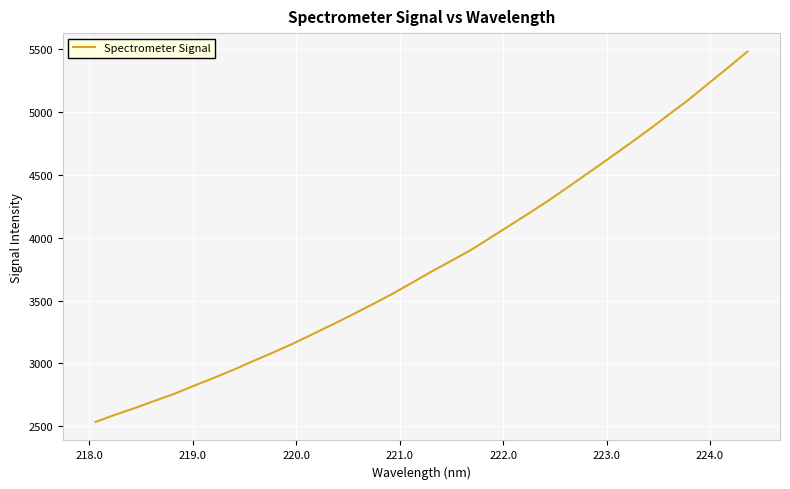

What is the difference between the maximum and minimum values?

2946.7